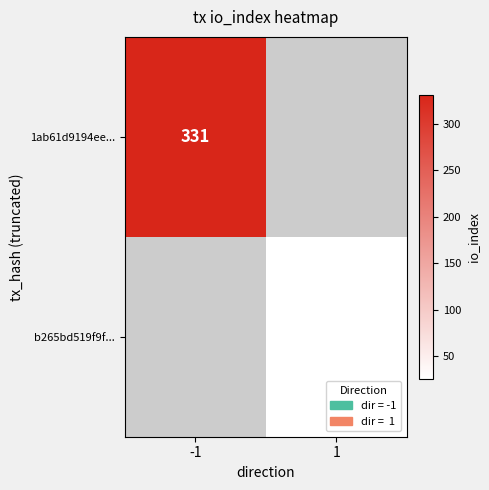

Is the value of 1ab61d9194ee... at -1 greater than the value of b265bd519f9f... at 1?

Yes